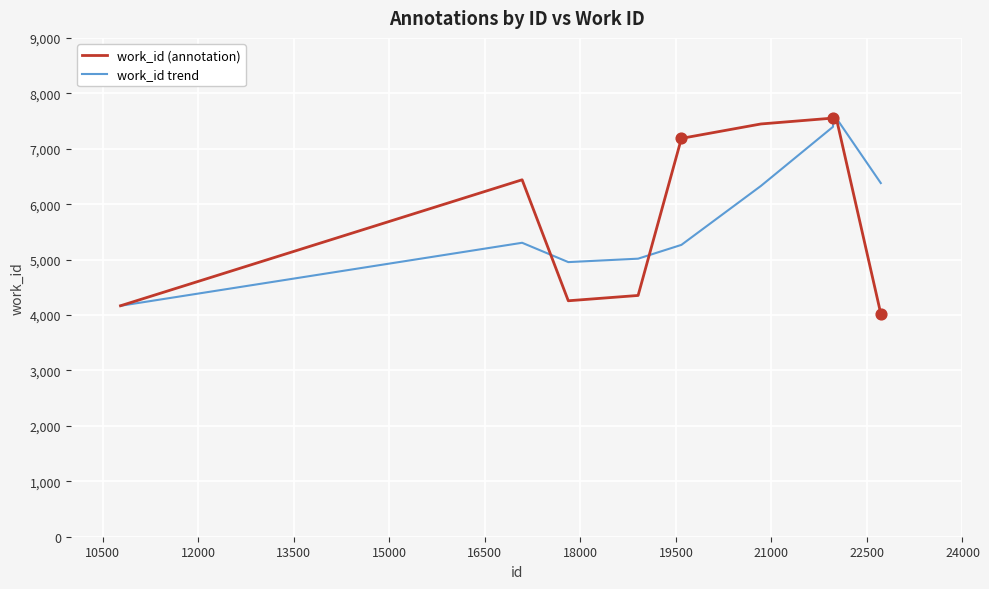

Which series has the largest range (max minus min)?

work_id (annotation)